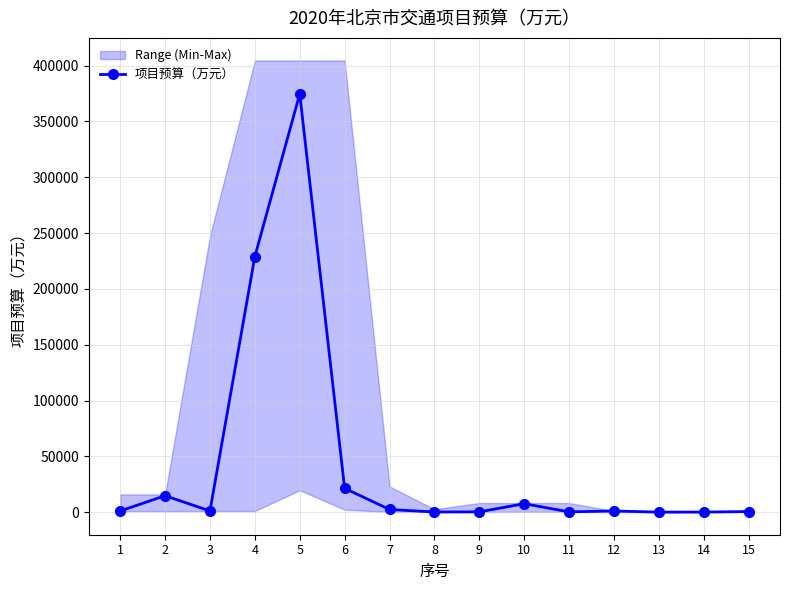

Reading right to left, extract all data points from this chart.

586.6	101.1	47.3	1075.0	283.5	7615.4	284.6	174.0	2430.0	21382.4	374691.4	229034.1	1129.1	14760.0	1100.0